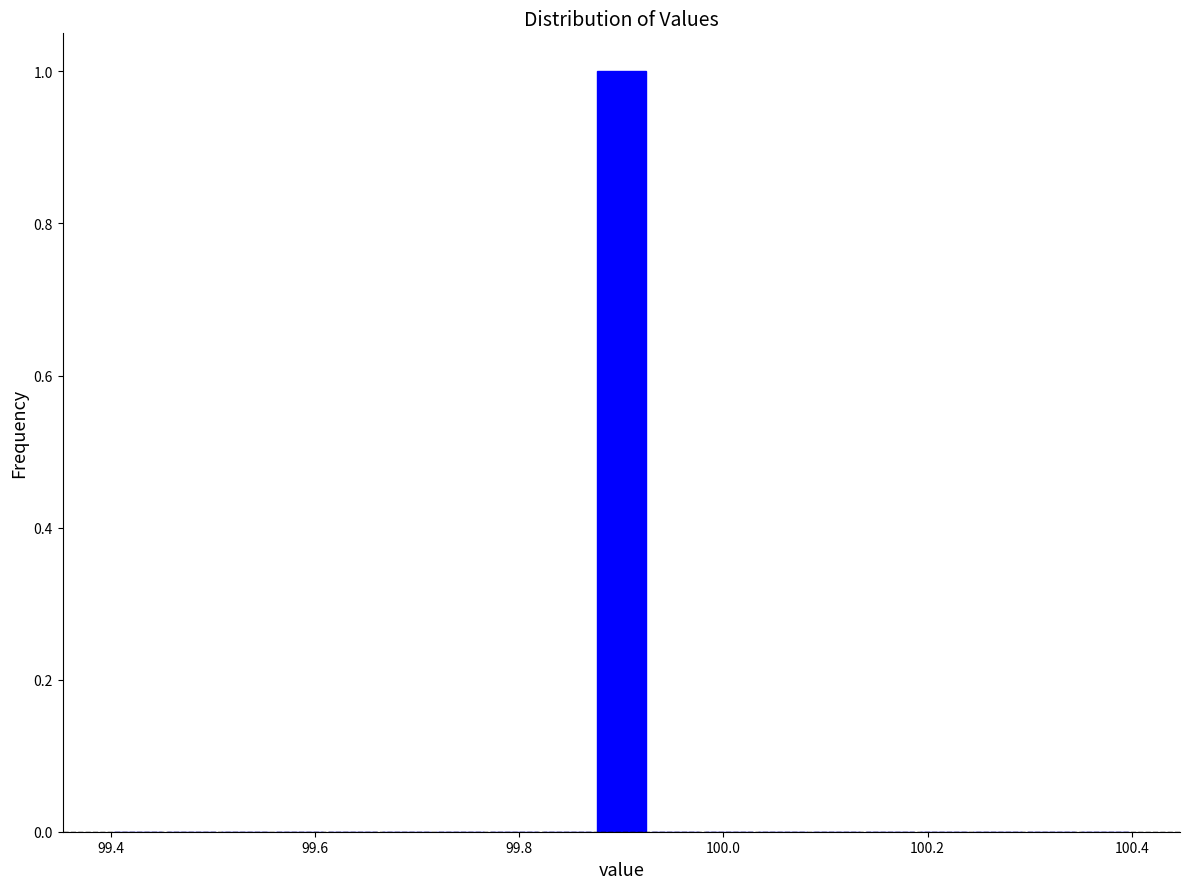

Around what value on the x-axis is the tallest bar? Give the approximate position of its centre, as read against the axis.

99.90